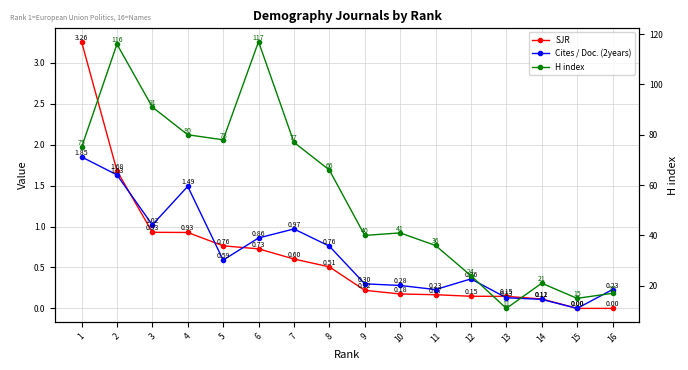

What is the average value of the Cites / Doc. (2years) series?

0.7